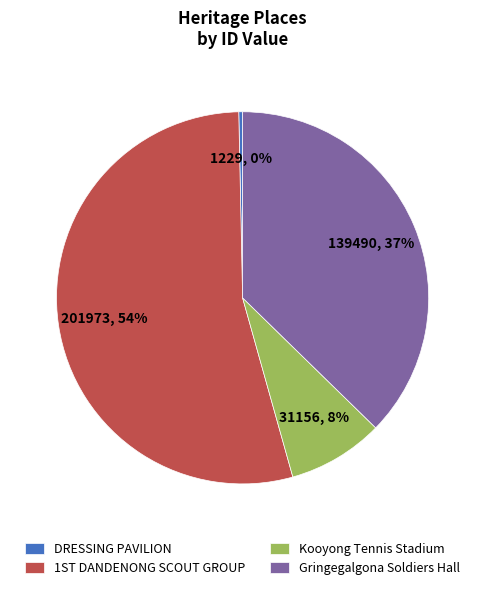

Which slice is the smallest?

DRESSING PAVILION